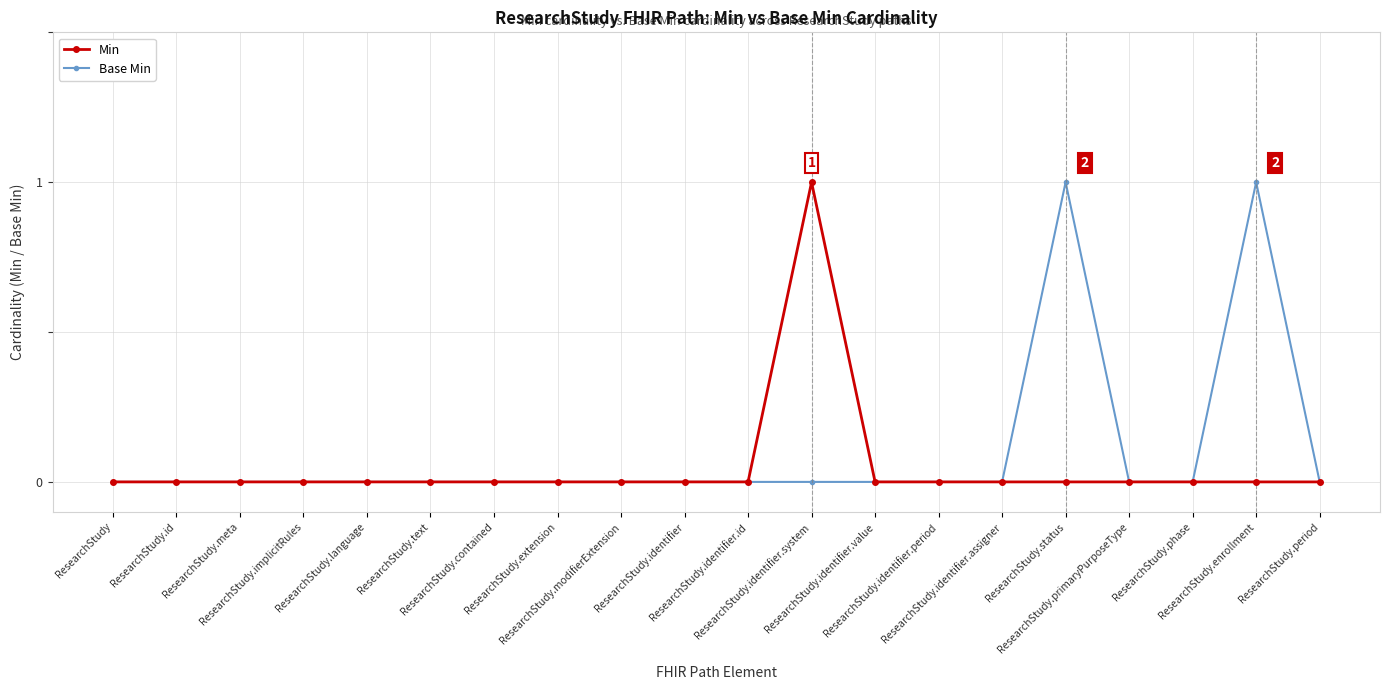

The Base Min series shows 1 at ResearchStudy.language. True or false?

False